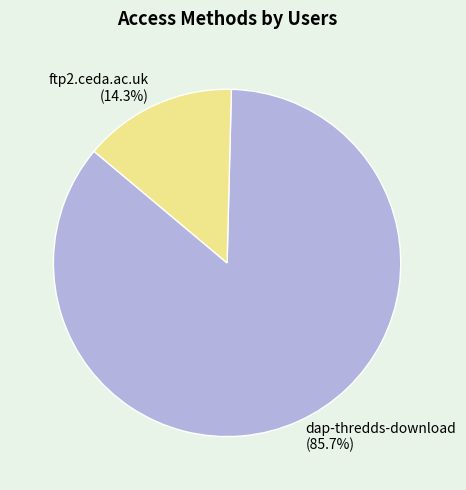

Which category has the smallest portion of the pie?

ftp2.ceda.ac.uk